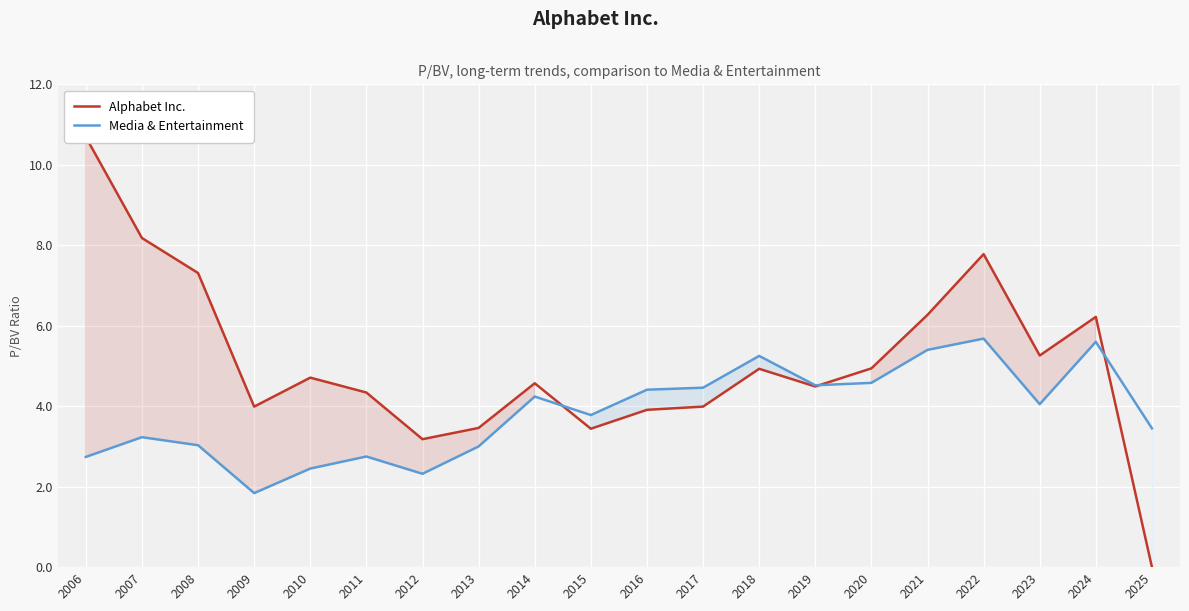

In Media & Entertainment, how many points are lower than both neighbors (excluding endpoints)?

5